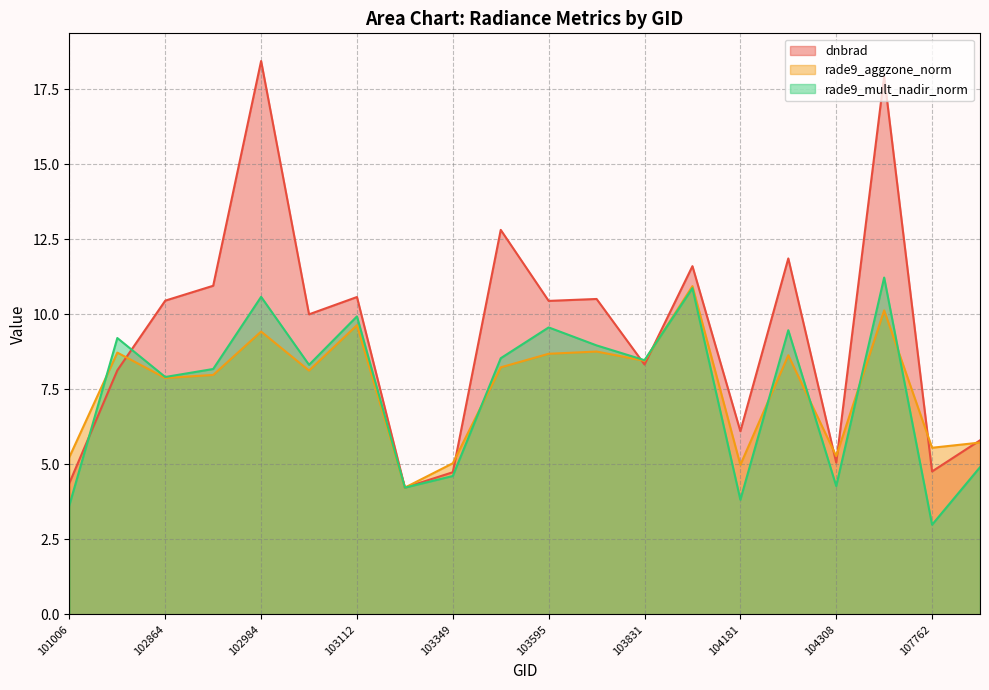

How many lines are shown in the chart?

3